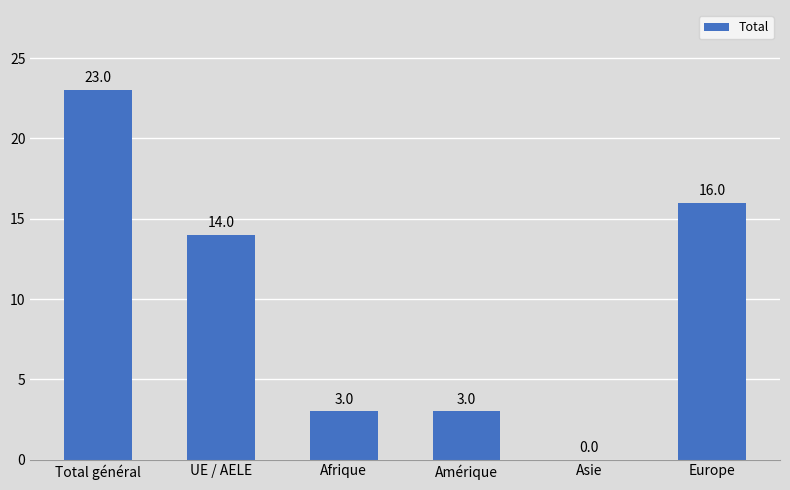

What value does the data have at Europe?

16